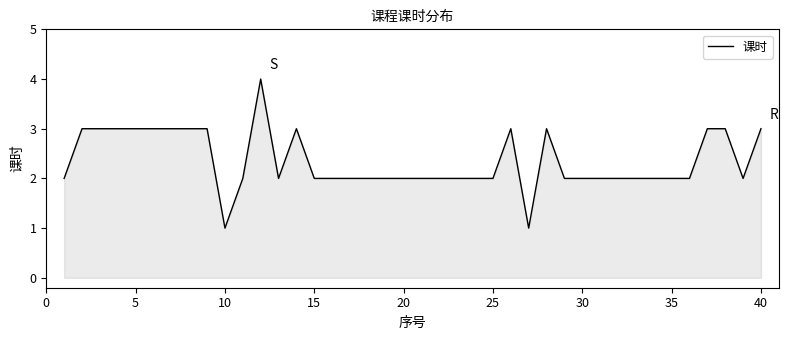

What is the difference between the maximum and minimum values?

3